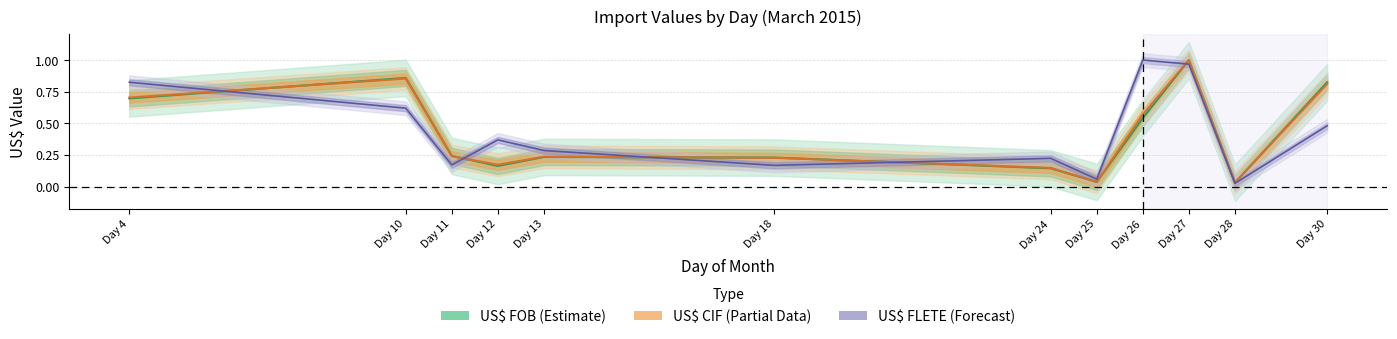

How many interior local peaks does the US$ CIF series have?

3